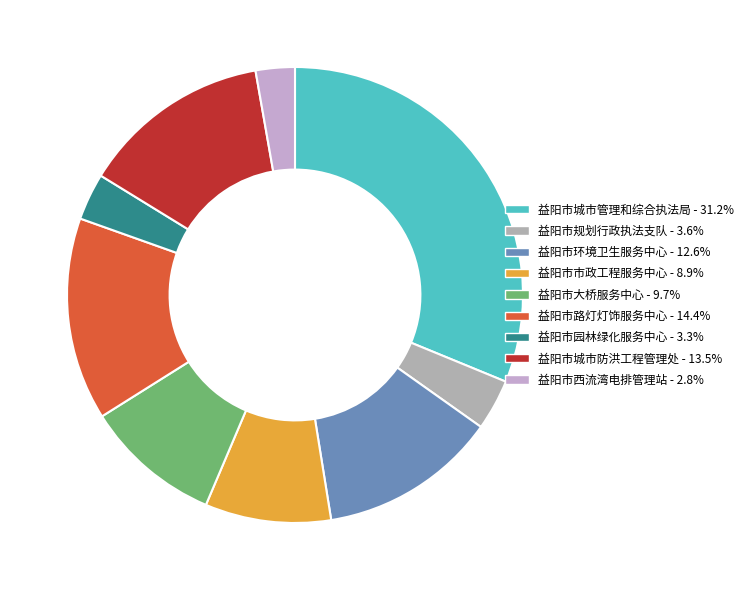

Combined, what portion of the pie is 益阳市市政工程服务中心 and 益阳市规划行政执法支队?

12.5%